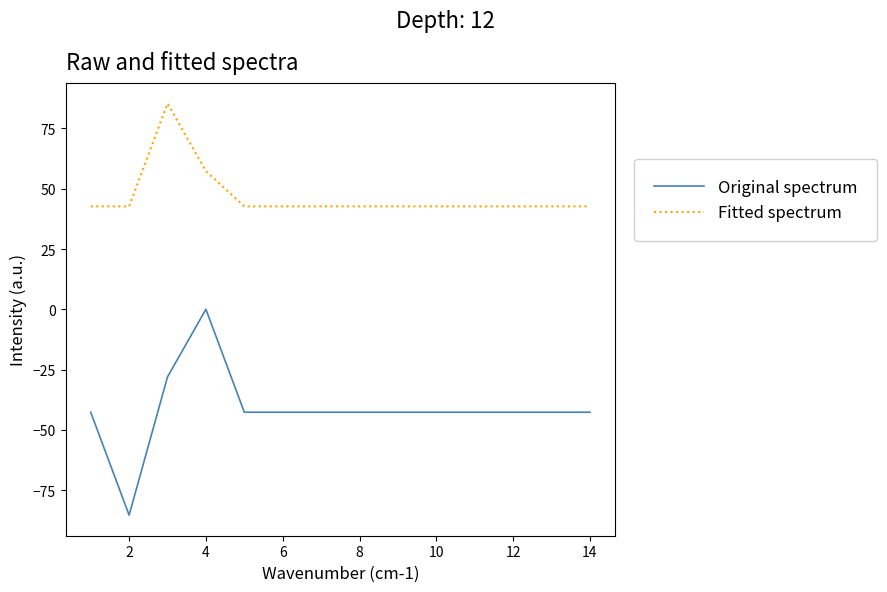

What is the sum of all Fitted spectrum values?

654.8